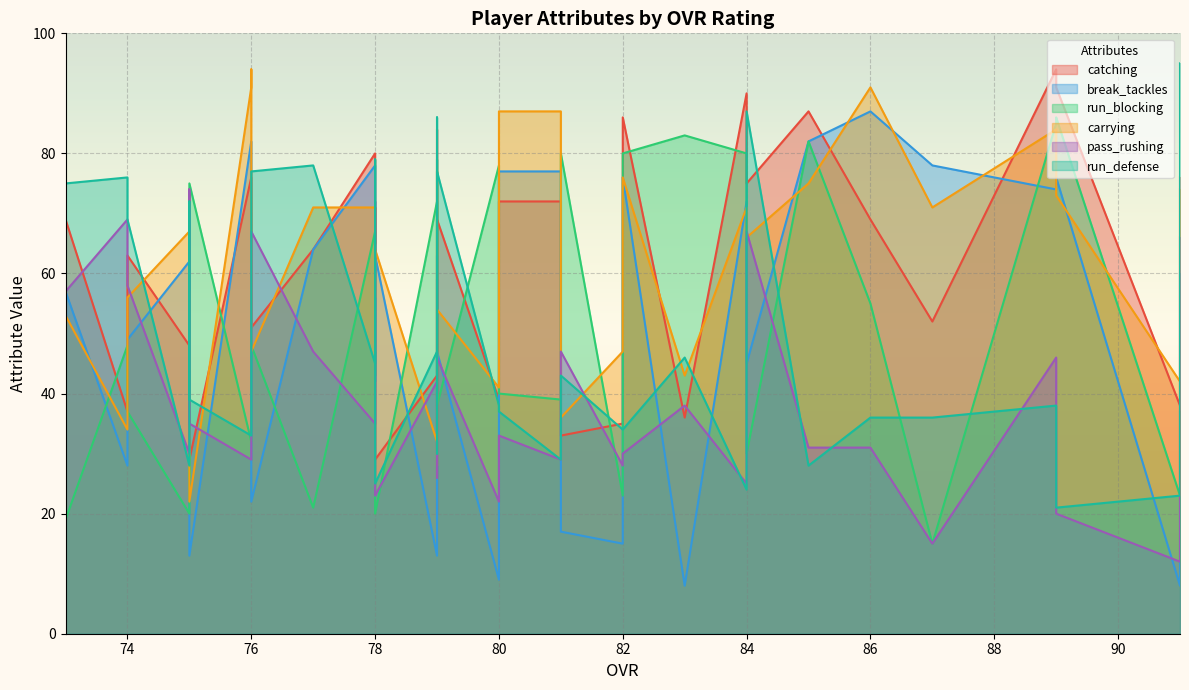

How many data points does each series have?

40